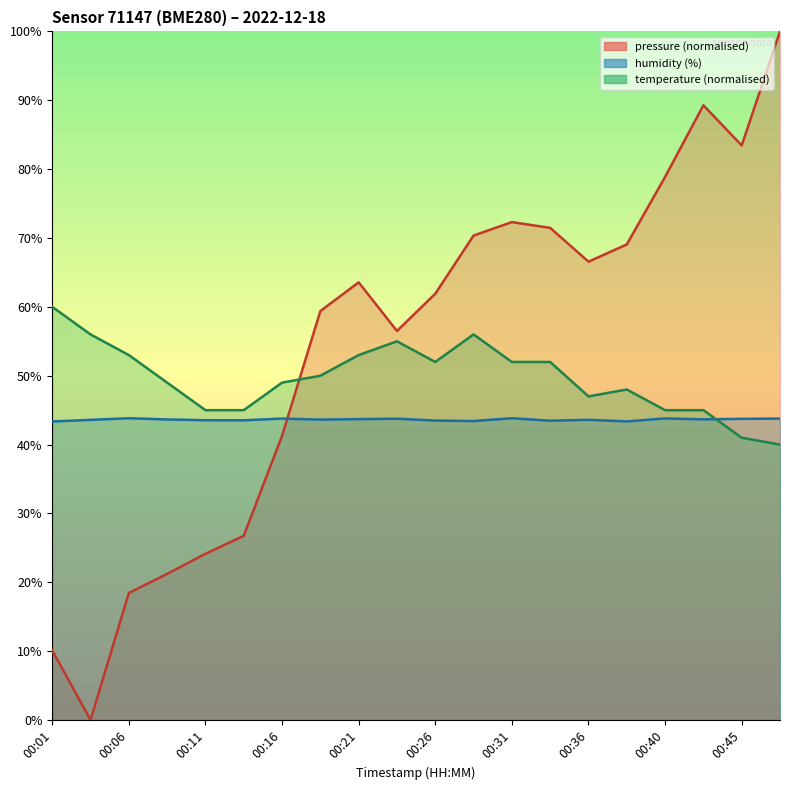

How many values in the temperature series are below 49?

8